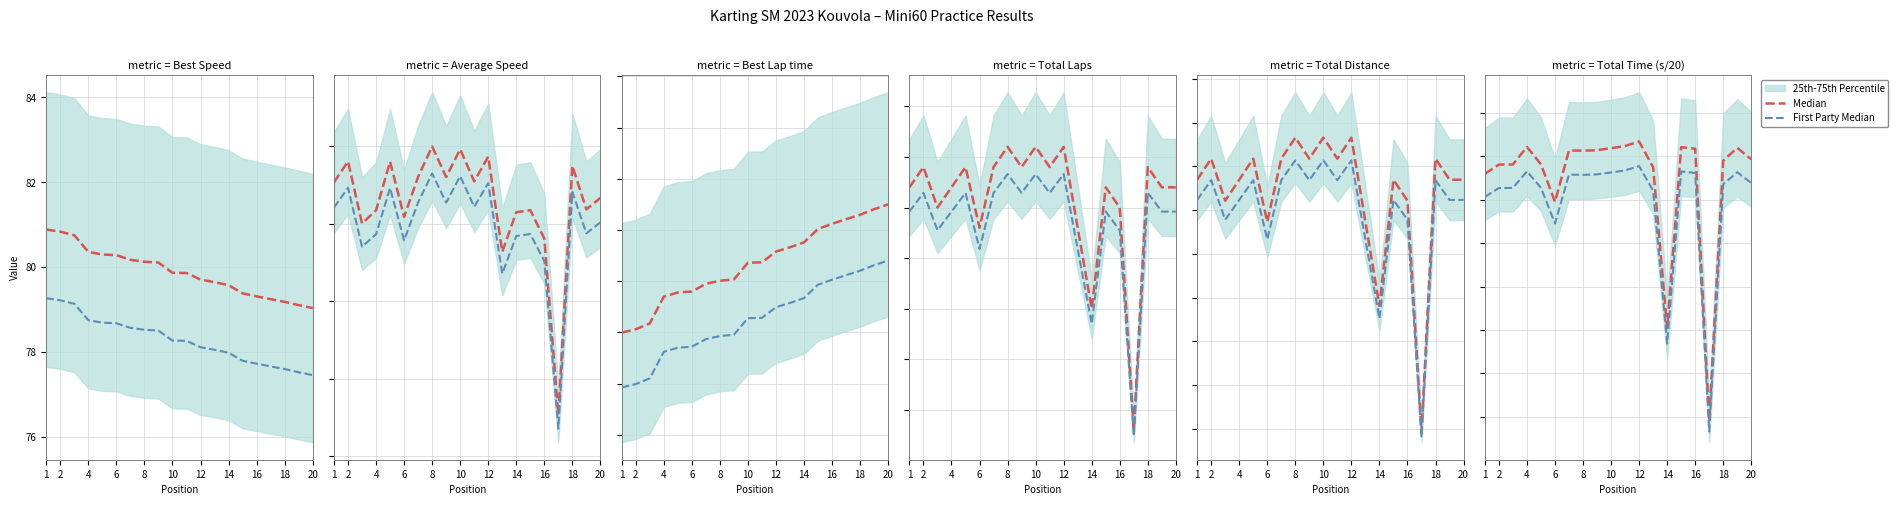

What is the total value across all series at 16?

108.6